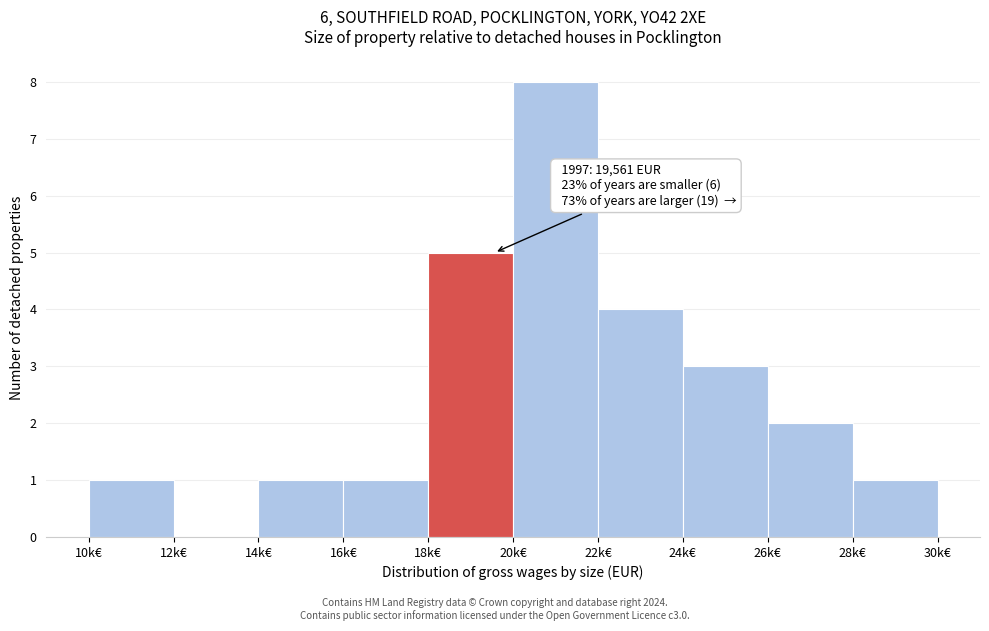

Reading left to right, what are all the values shown in this chart?

10k€=1	12k€=0	14k€=1	16k€=1	18k€=5	20k€=8	22k€=4	24k€=3	26k€=2	28k€=1